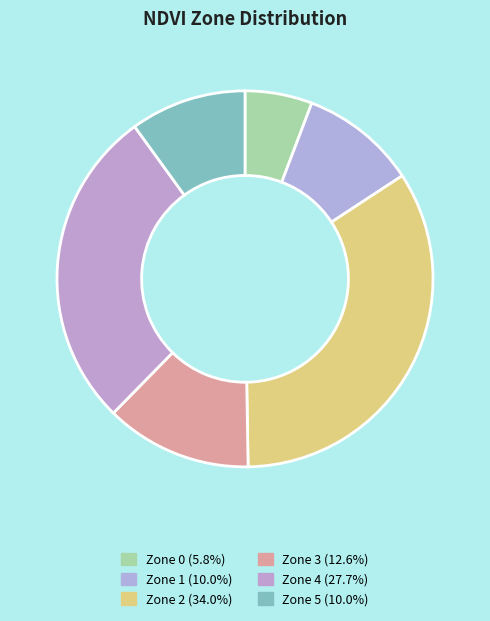

Is it true that Zone 2 is 34% of the pie?

True